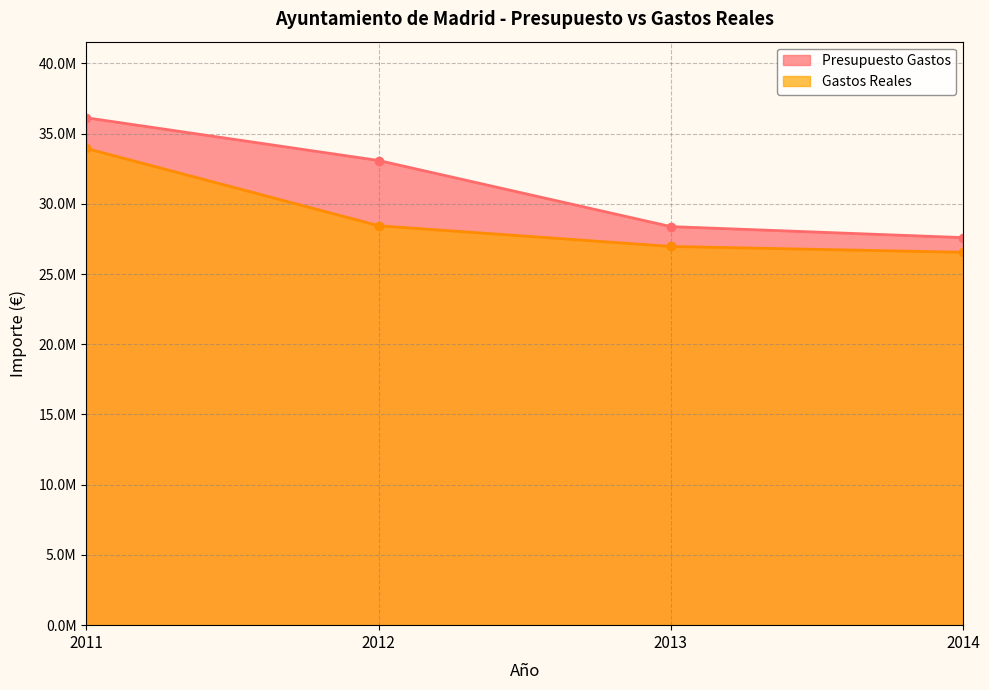

Which series has the largest range (max minus min)?

Presupuesto Gastos